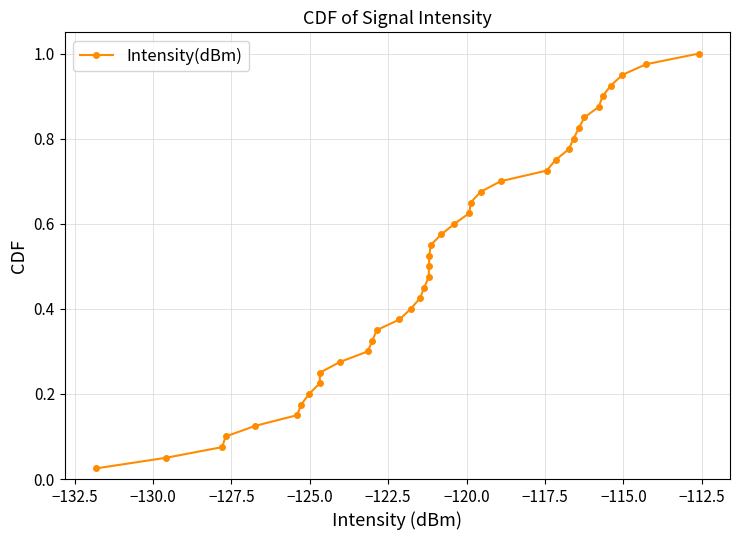

Does the chart display data point markers on the line(s)?

Yes